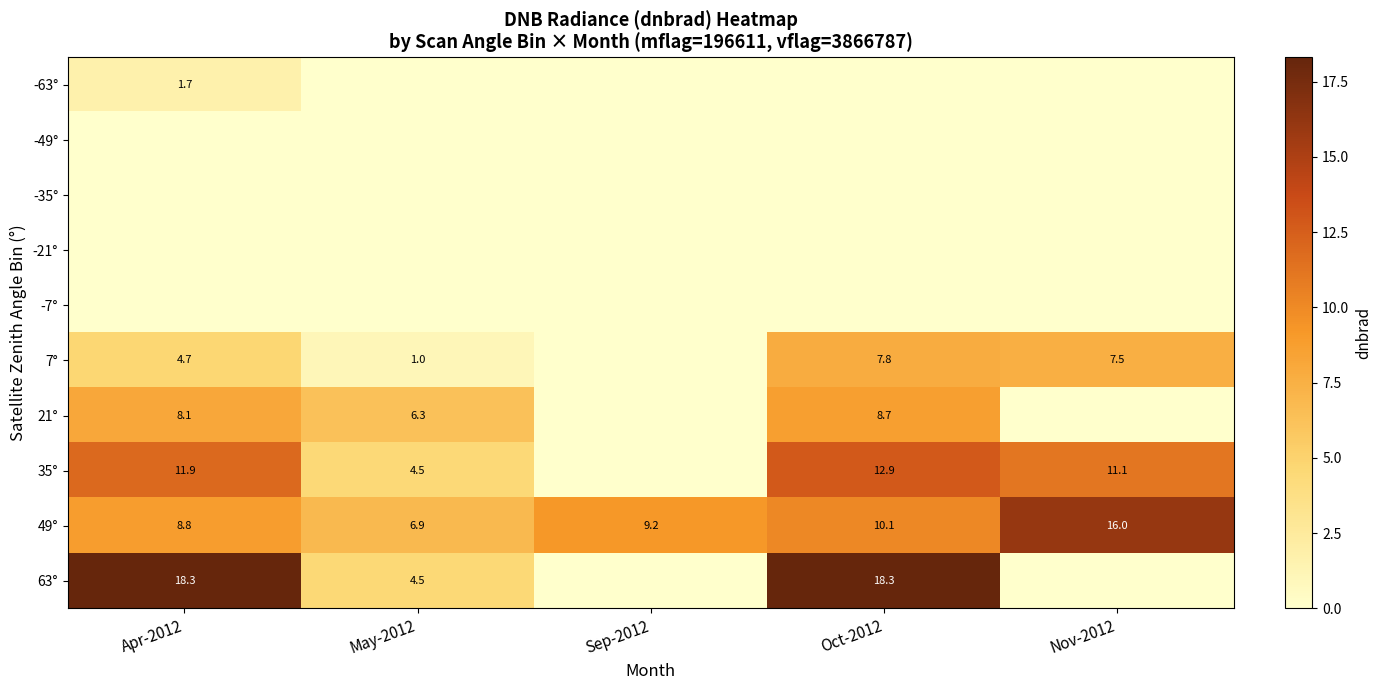

At which category is the sum across all series the highest?

Oct-2012